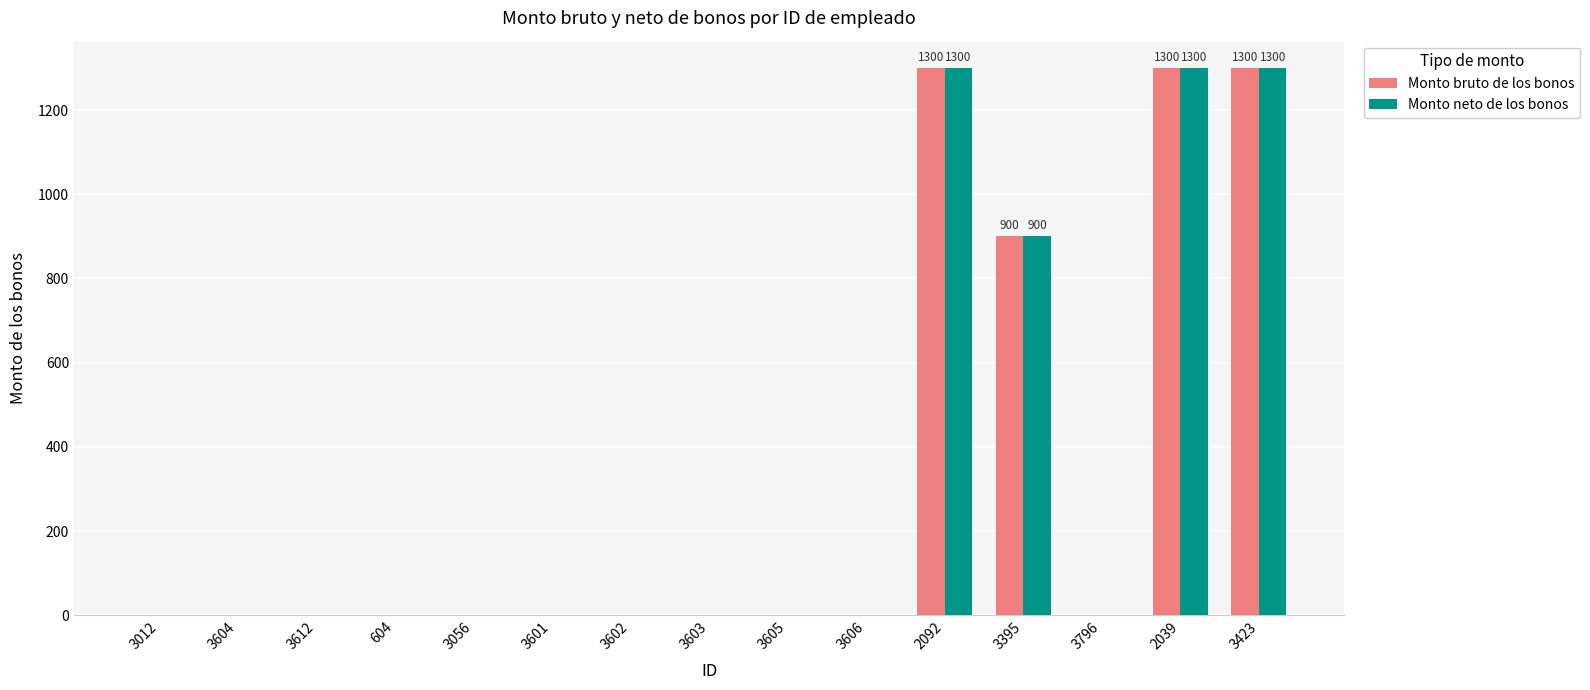

What is the highest value of the Monto neto de los bonos series?

1300